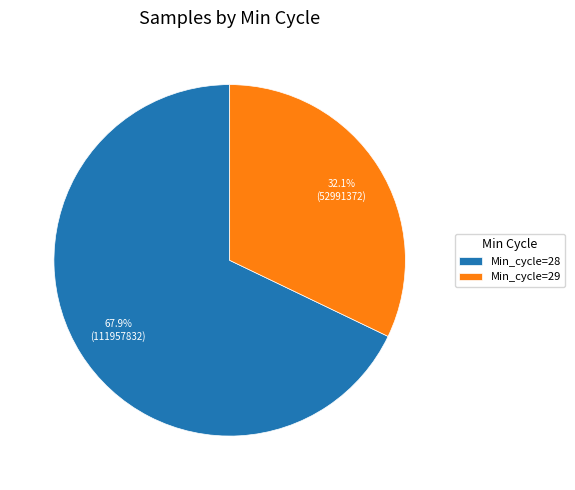

Which slice is the largest?

Min_cycle=28